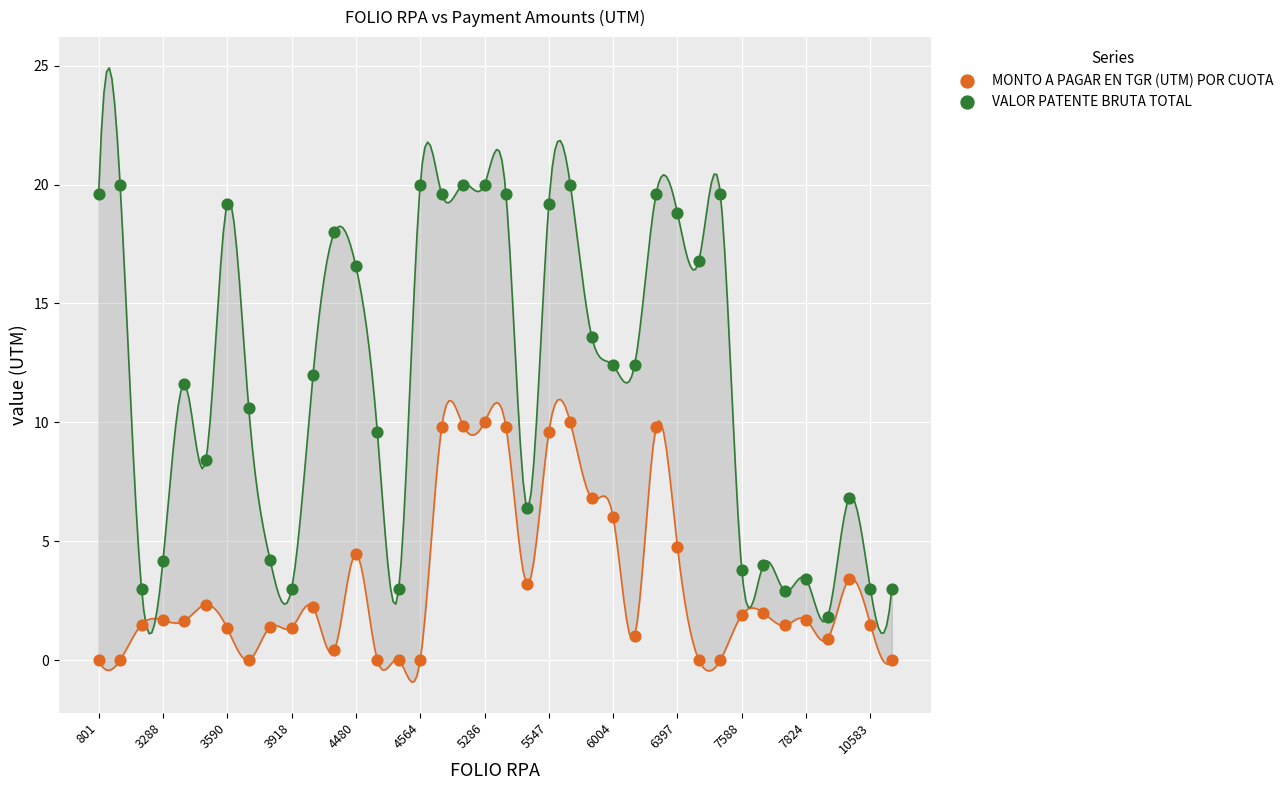

Across all data points, what is the range of Y values (max minus min)?

20.0